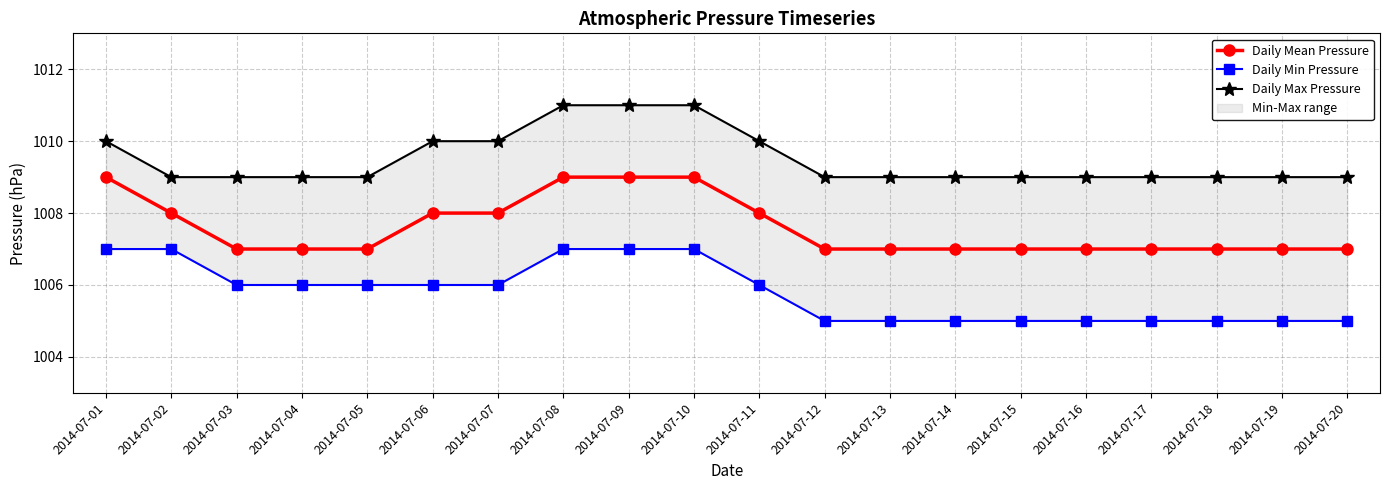

Between 2014-07-05 and 2014-07-15, which series saw the biggest shift?

Daily Min Pressure